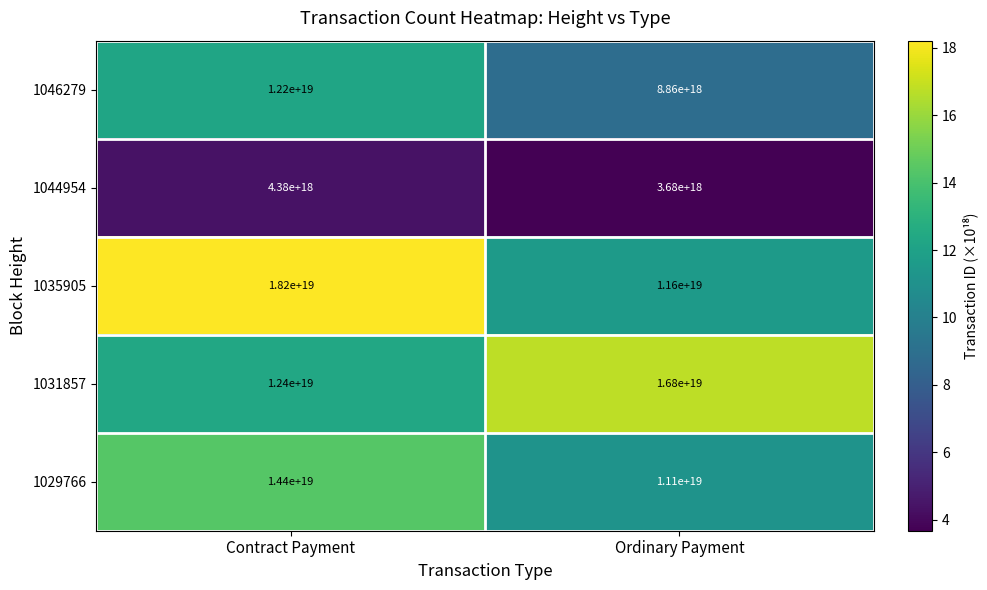

Which series has the widest spread of values?

1035905